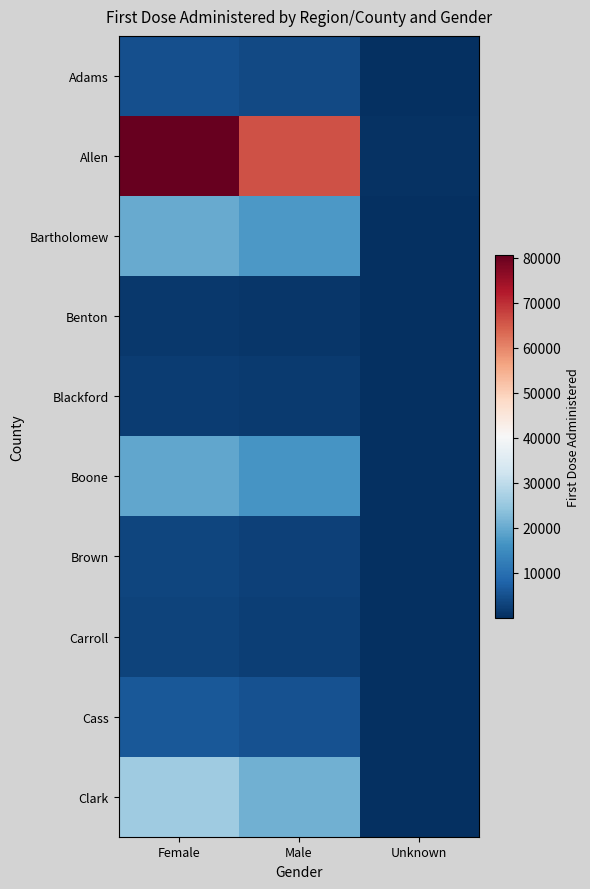

List the series in order of their peak value, highest first.

Allen, Clark, Bartholomew, Boone, Cass, Adams, Brown, Carroll, Blackford, Benton